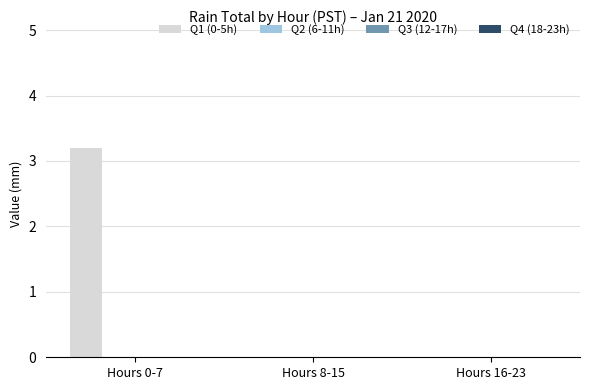

What is the maximum value shown in the chart?

3.2